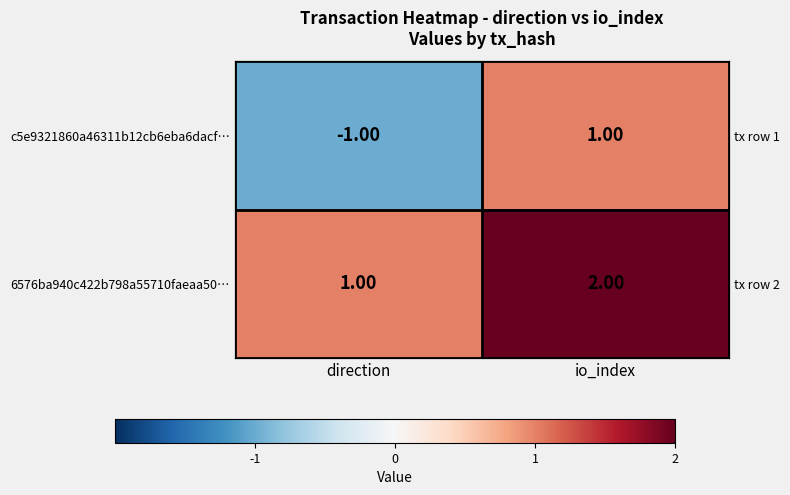

What is the minimum value shown in the chart?

-1